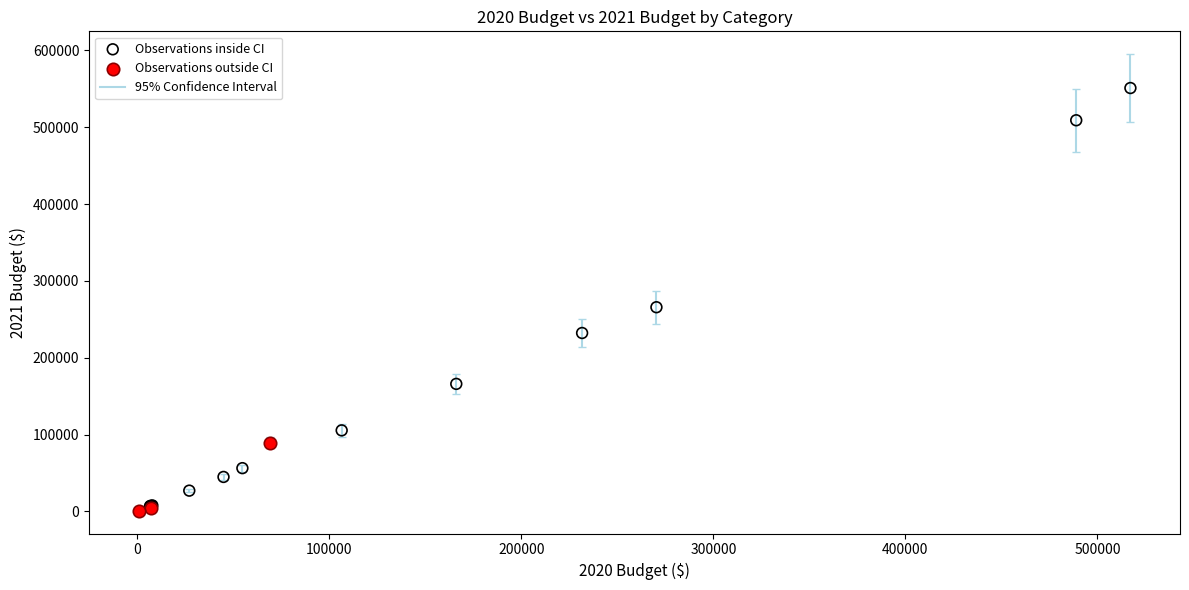

Which series contains the lowest Y value?

Observations outside CI